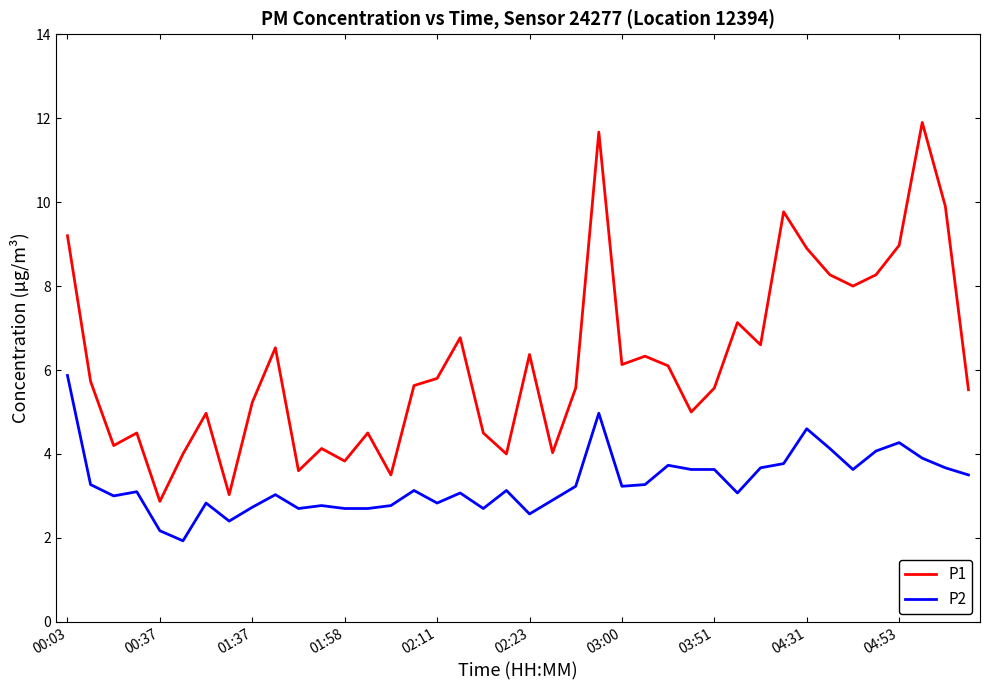

Rank the series by their average value, from lowest to highest.

P2, P1